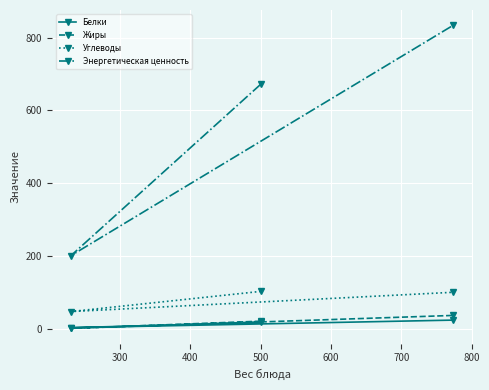

List the series in order of their peak value, highest first.

Энергетическая ценность, Углеводы, Жиры, Белки